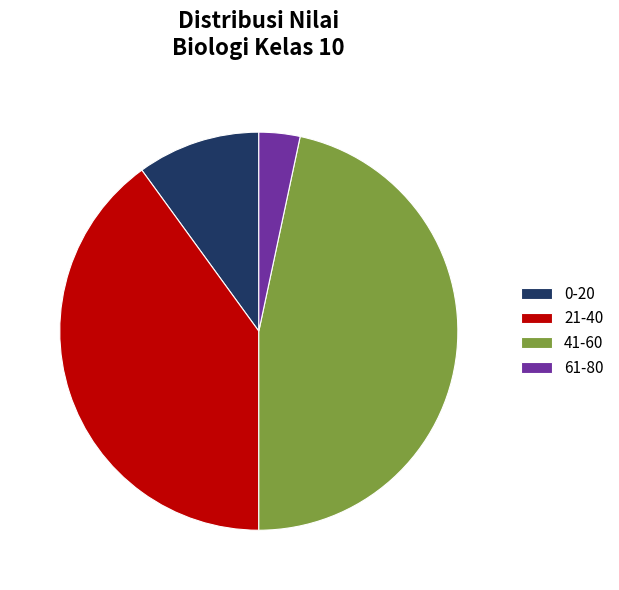

Is the sum of 61-80 and 21-40 greater than half?

No